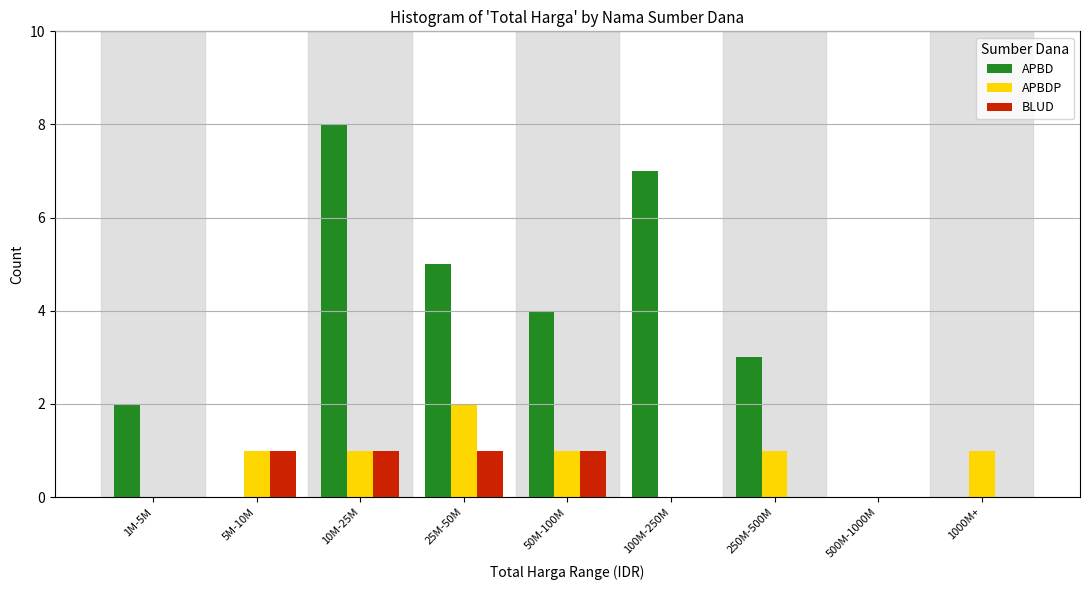

Reading left to right, transcribe all the data shown in this chart.

APBD: 1M-5M=2	5M-10M=0	10M-25M=8	25M-50M=5	50M-100M=4	100M-250M=7	250M-500M=3	500M-1000M=0	1000M+=0
APBDP: 1M-5M=0	5M-10M=1	10M-25M=1	25M-50M=2	50M-100M=1	100M-250M=0	250M-500M=1	500M-1000M=0	1000M+=1
BLUD: 1M-5M=0	5M-10M=1	10M-25M=1	25M-50M=1	50M-100M=1	100M-250M=0	250M-500M=0	500M-1000M=0	1000M+=0